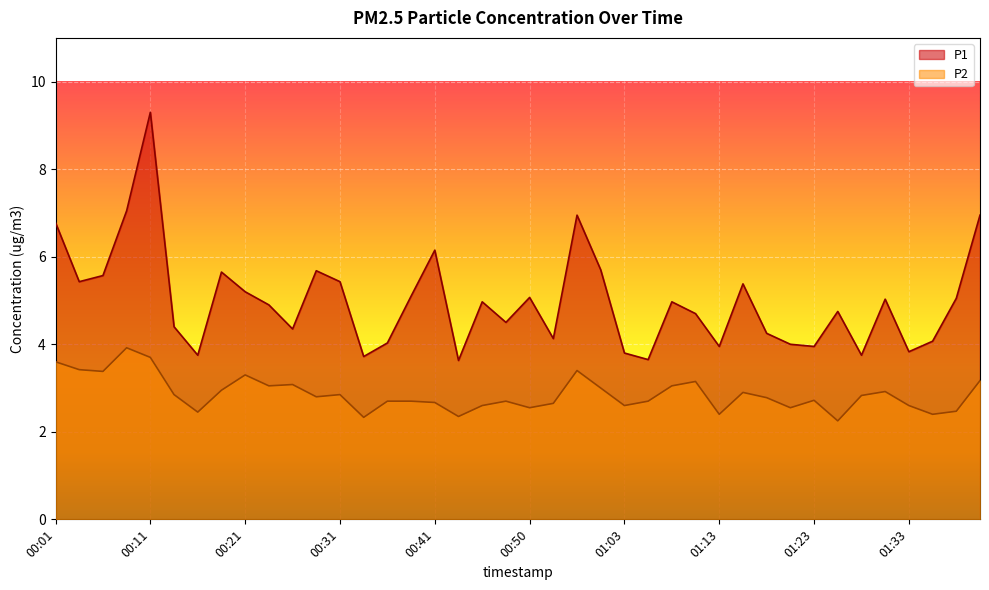

The P1 series shows 4.7 at 00:58. True or false?

False